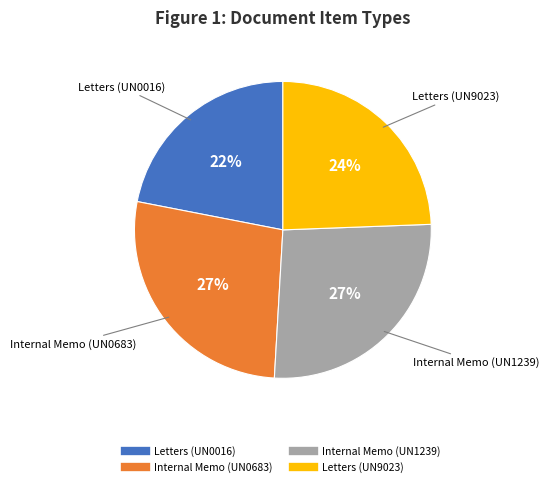

Do Internal Memo (UN1239) and Letters (UN9023) together represent more than half of the pie?

Yes